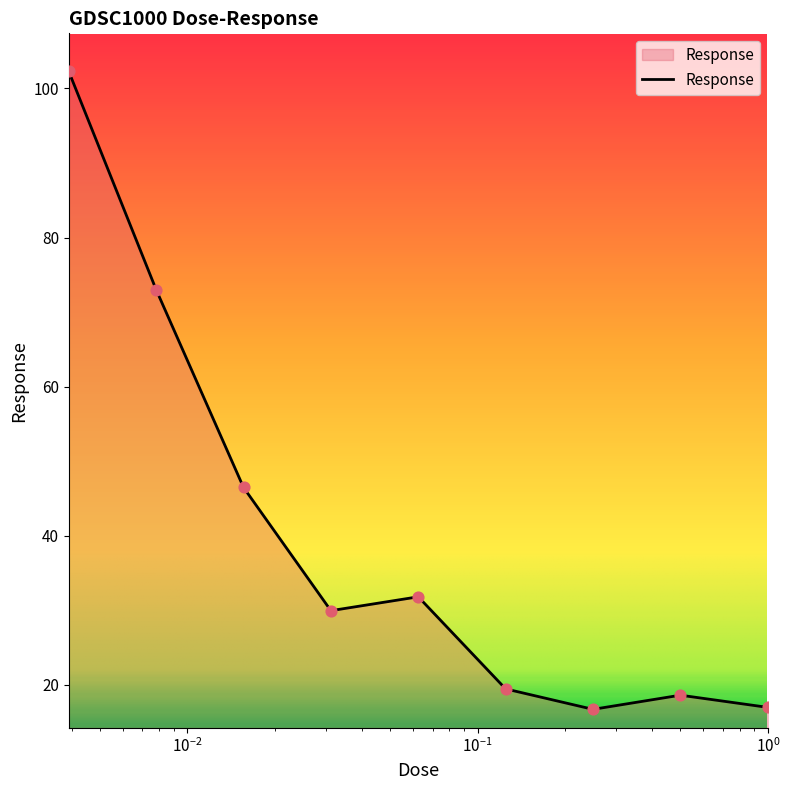

What is the smallest value displayed?

16.7